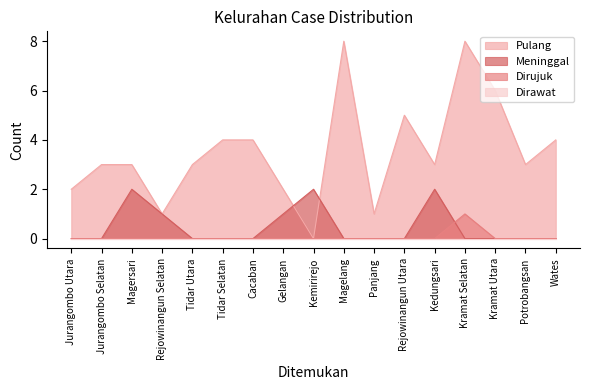

Which series changed the most between Rejowinangun Selatan and Tidar Utara?

Pulang